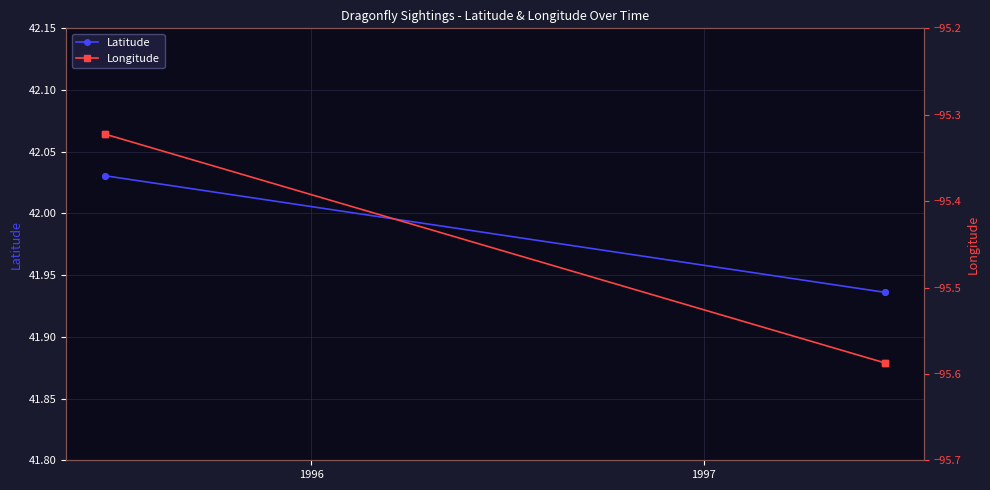

Between 1997 and 1996, which is larger?

1997